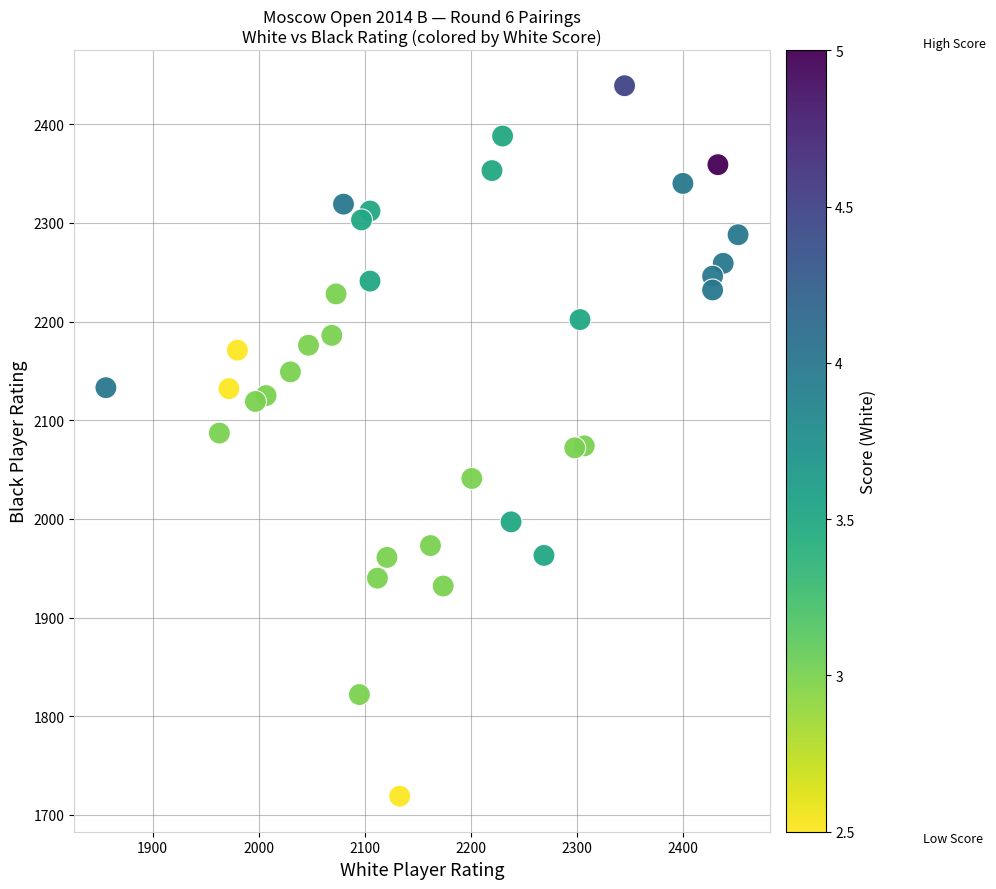

What is the range of Y values (max minus min)?

720